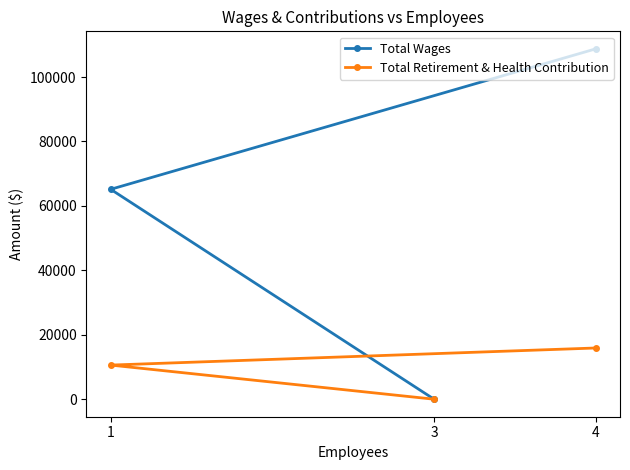

What is the total value across all series at 1?

75748